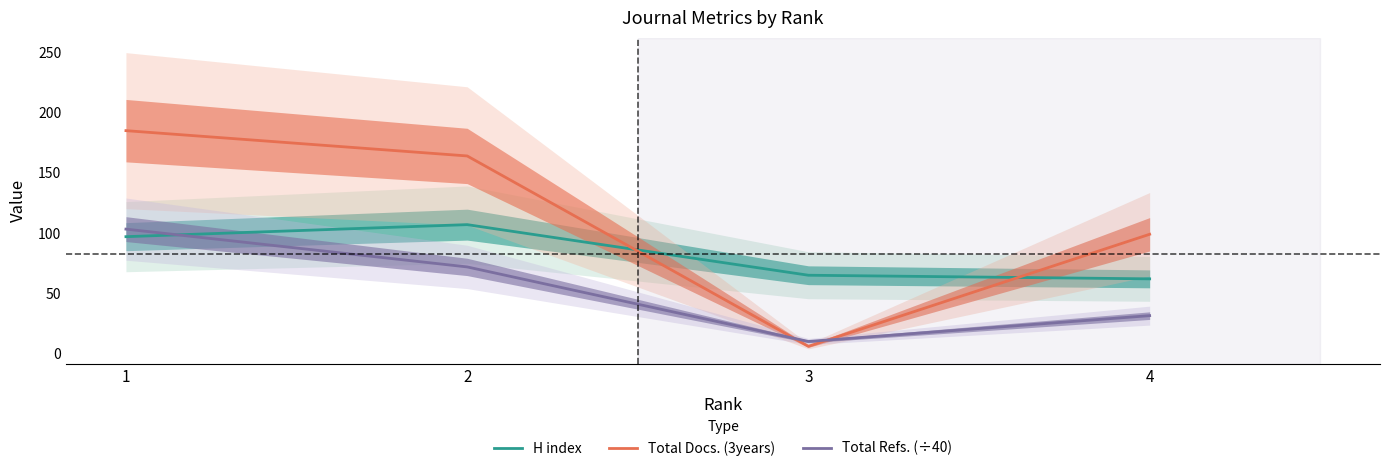

At which category does the chart reach its peak across all series?

1